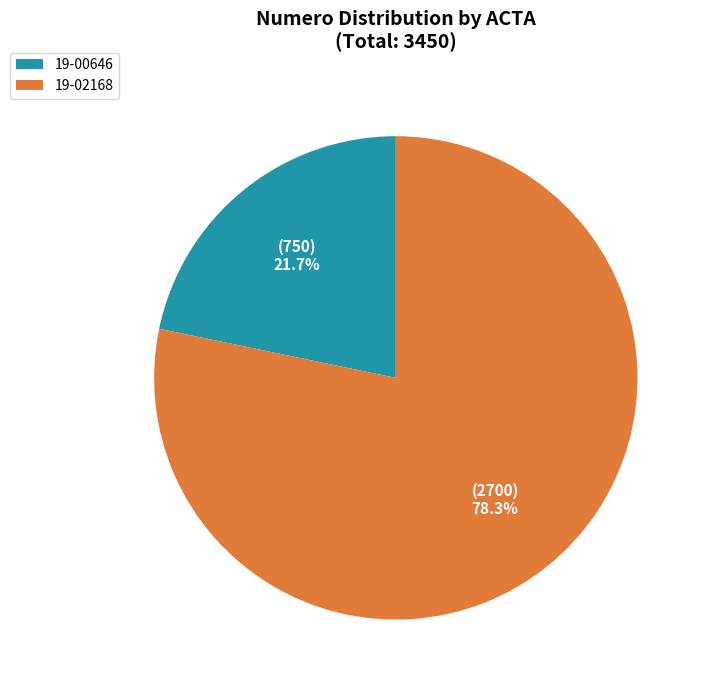

Rank the categories by value from highest to lowest.

19-02168, 19-00646